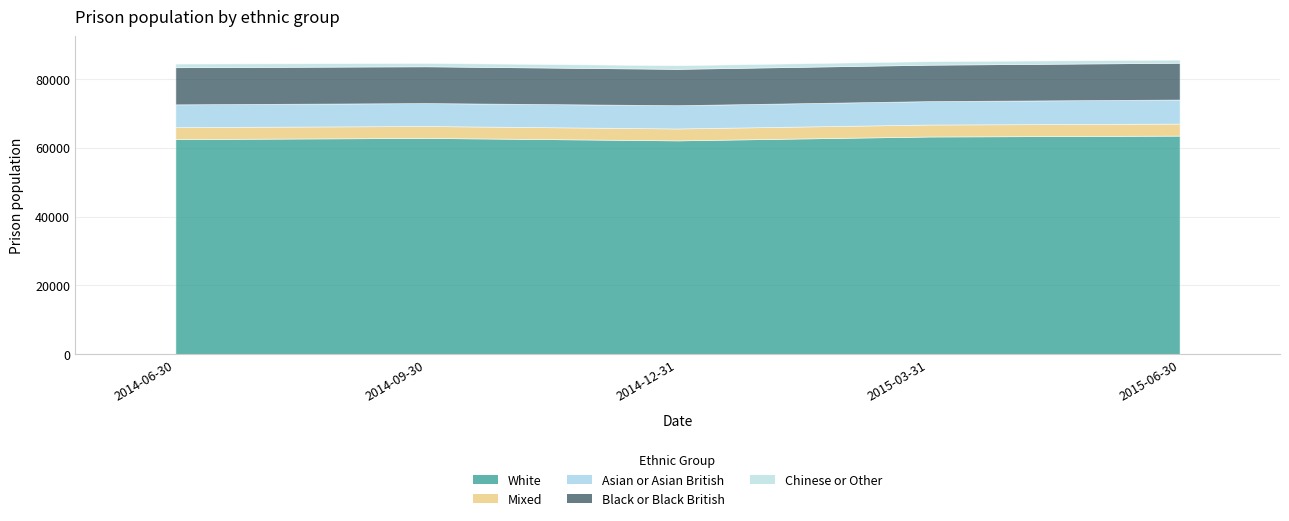

What position from the right is 2014-12-31?

3